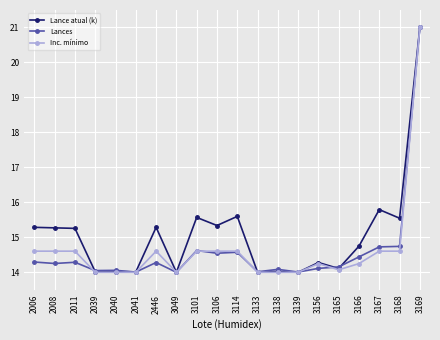

What is the approximate value of Lances at 3049?

14.0